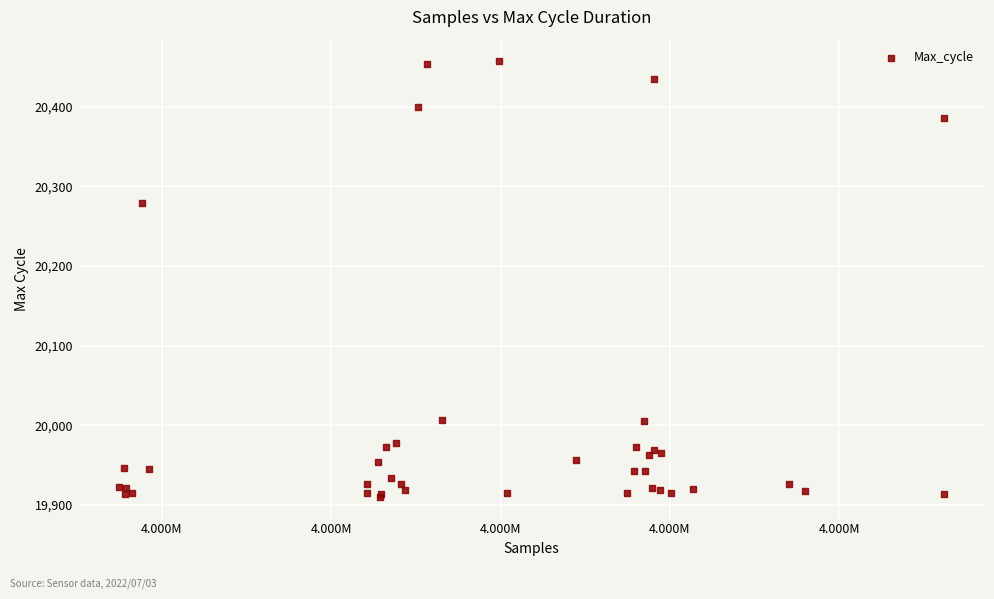

What Y value in the scatter plot is closest to 20183?

20279